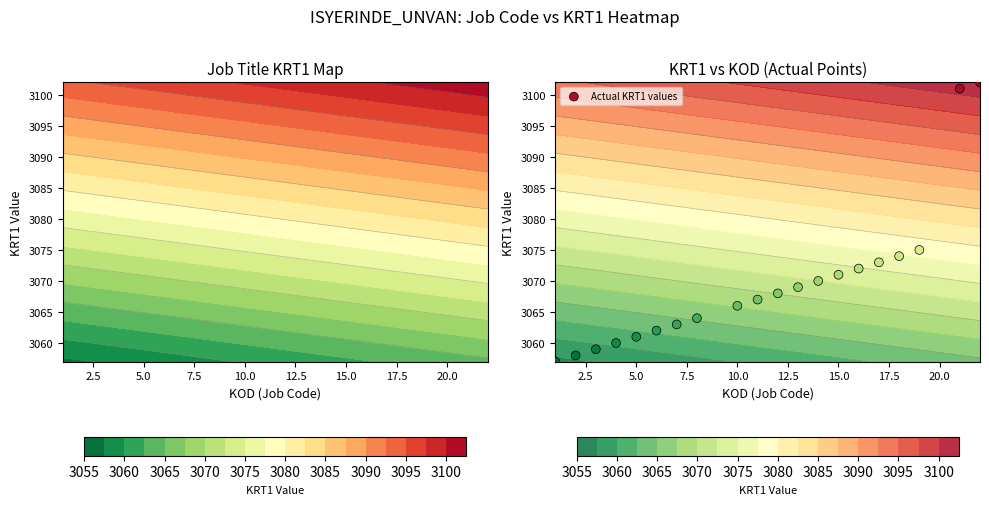

How many values are below 3068?

10